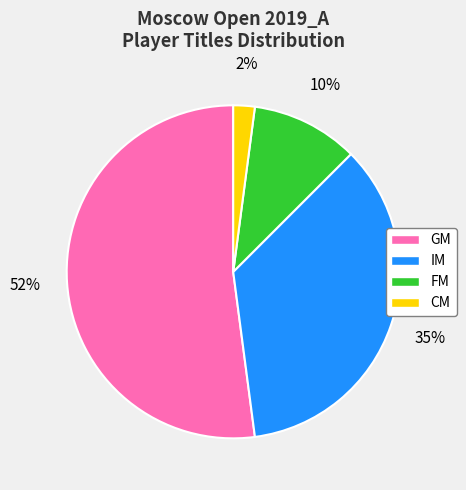

Which category accounts for the majority?

GM